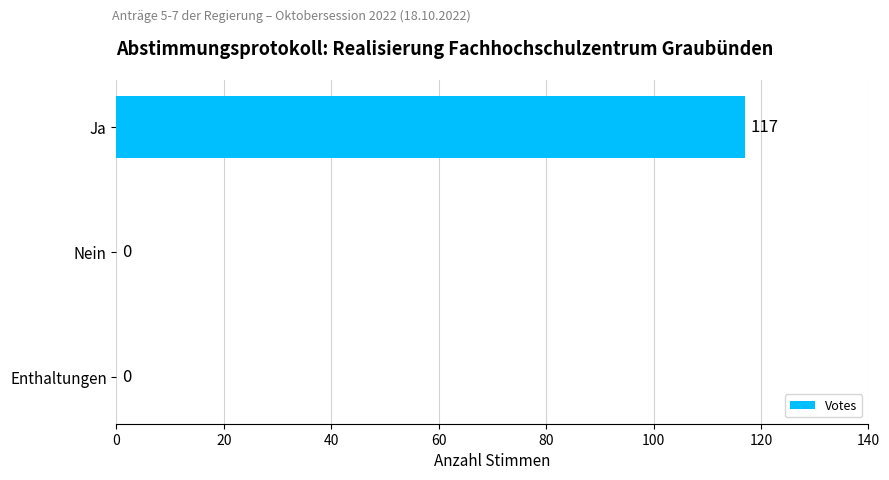

Reading top to bottom, transcribe all the data shown in this chart.

Ja=117	Nein=0	Enthaltungen=0